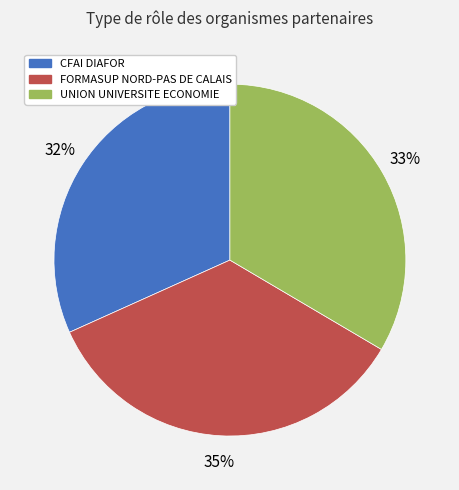

To the nearest percent, what portion does UNION UNIVERSITE ECONOMIE represent?

33%